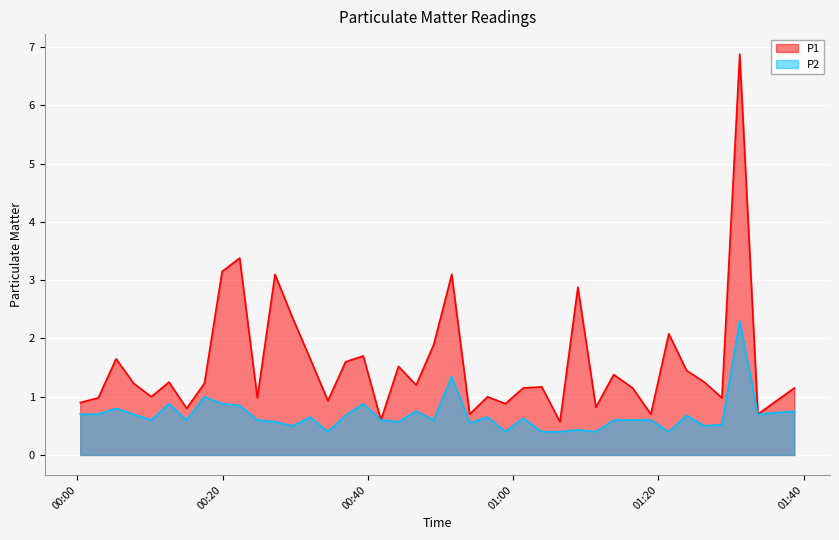

Which series has the widest spread of values?

P1